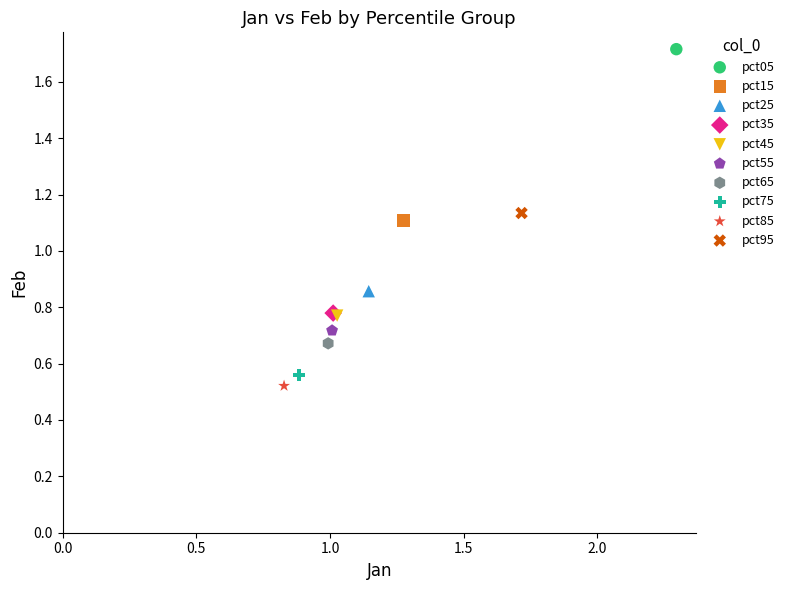

What are all the series names shown in the legend?

pct05, pct15, pct25, pct35, pct45, pct55, pct65, pct75, pct85, pct95